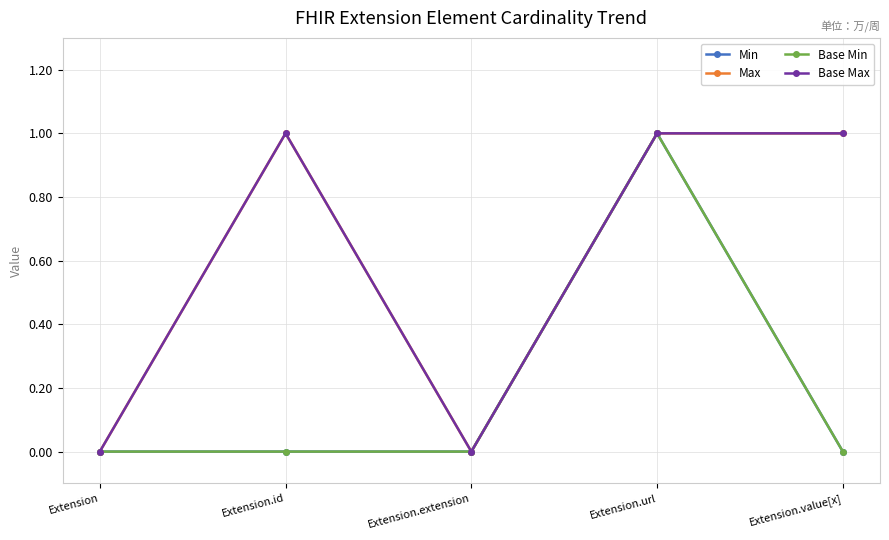

Between Extension.id and Extension.extension, which is larger?

Extension.id